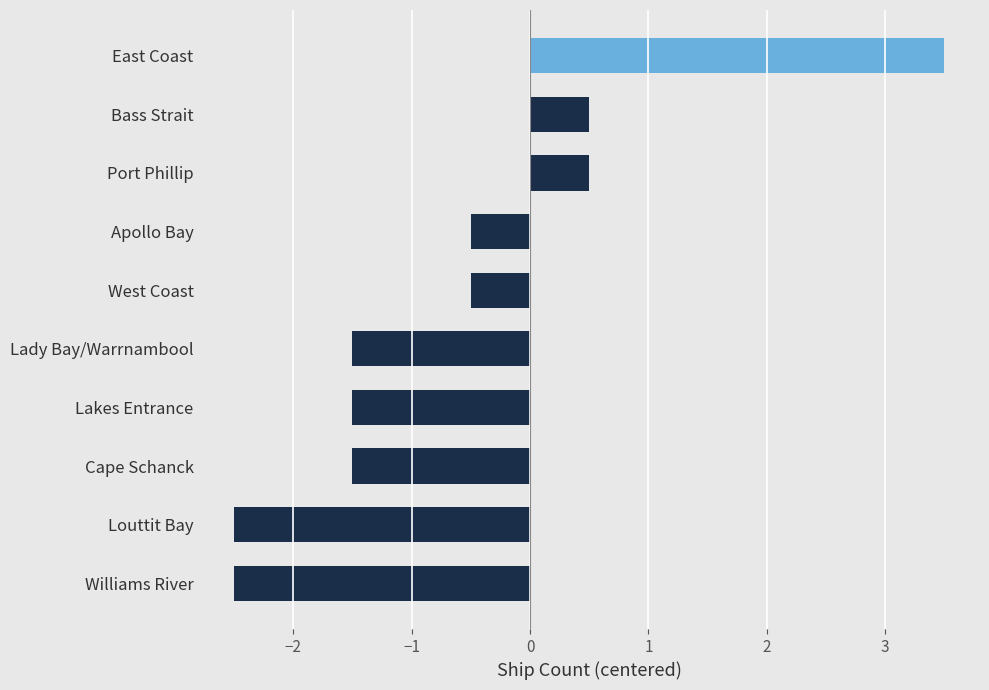

How many negative values are there?

7